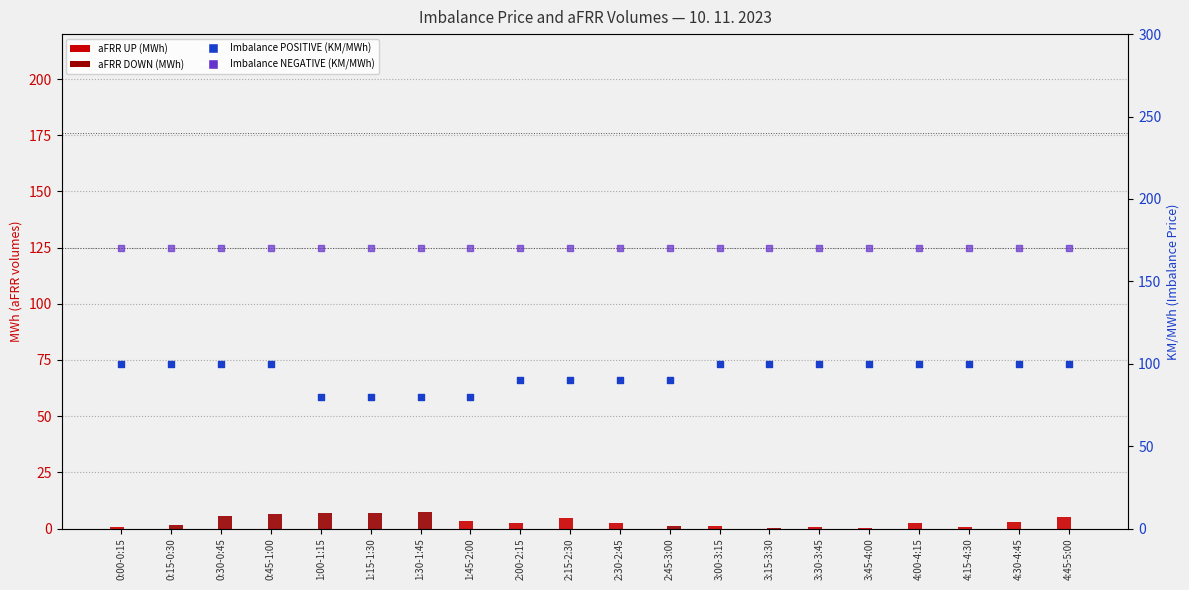

What are all the series names shown in the legend?

aFRR UP, aFRR DOWN, Imbalance POSITIVE, Imbalance NEGATIVE